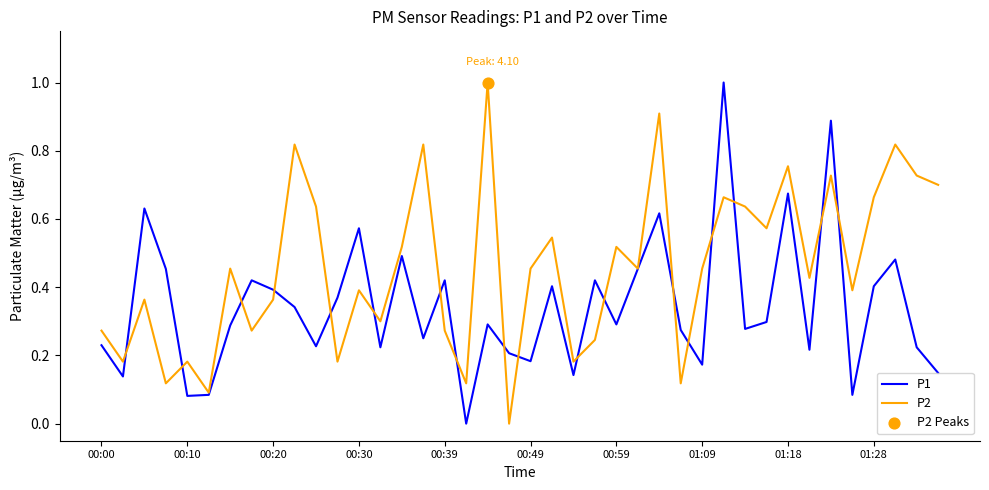

What is the greatest value displayed?

1.0